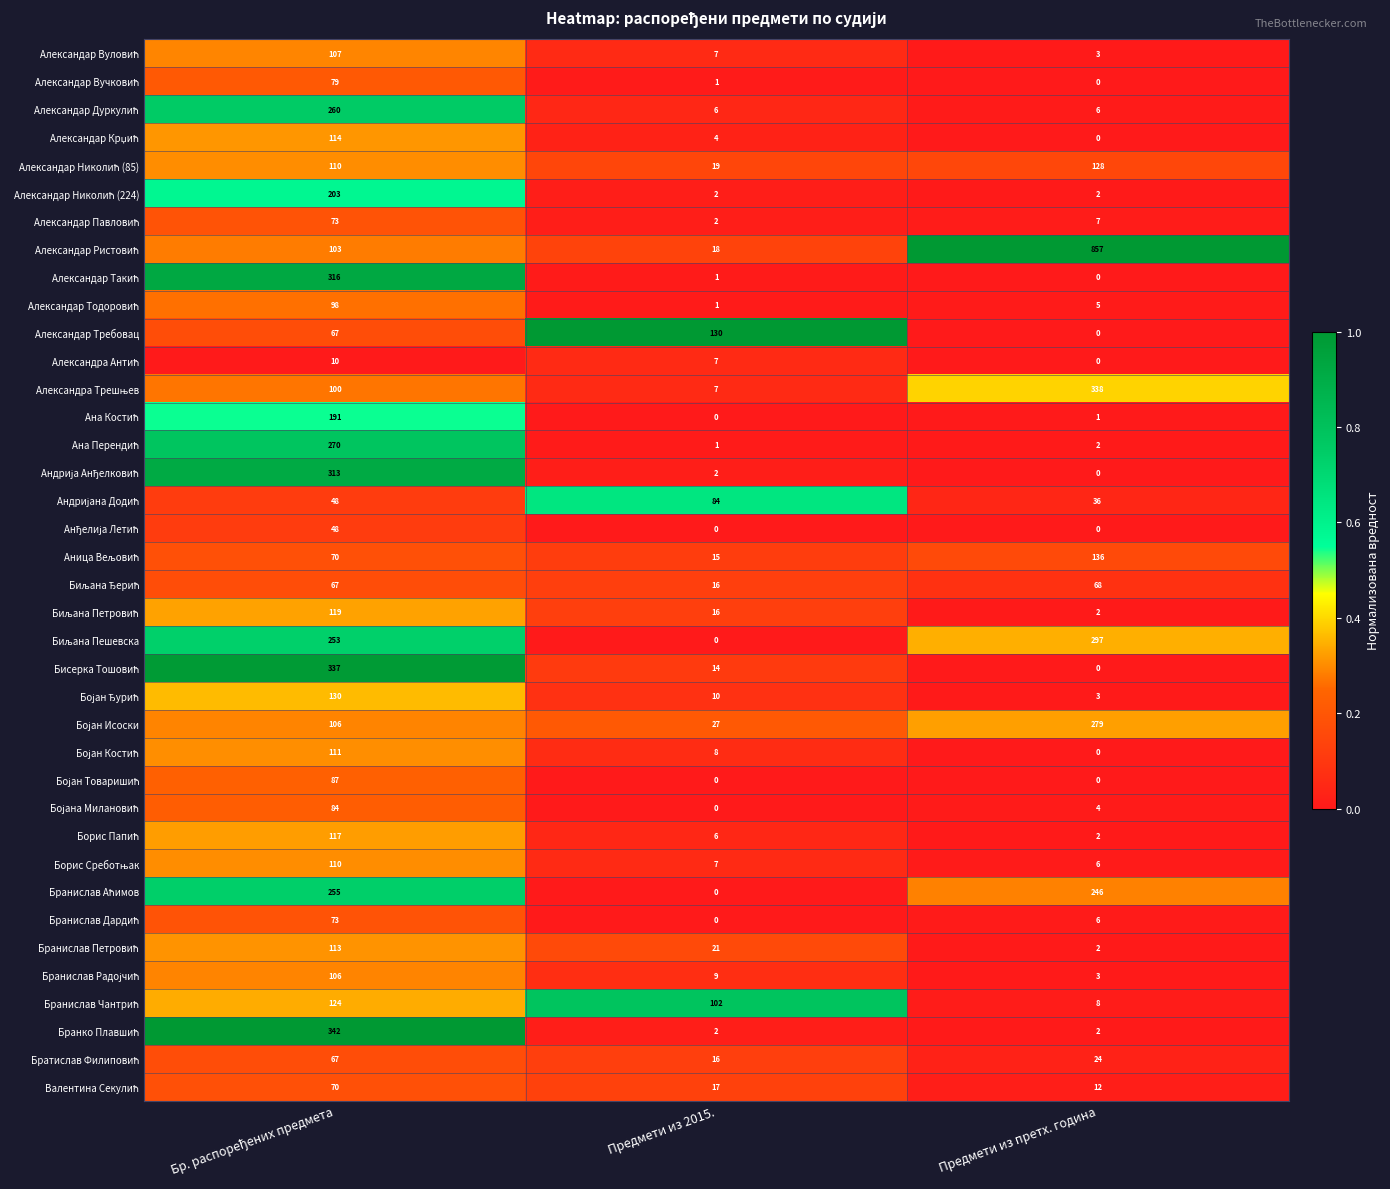

What is the maximum value shown in the chart?

857